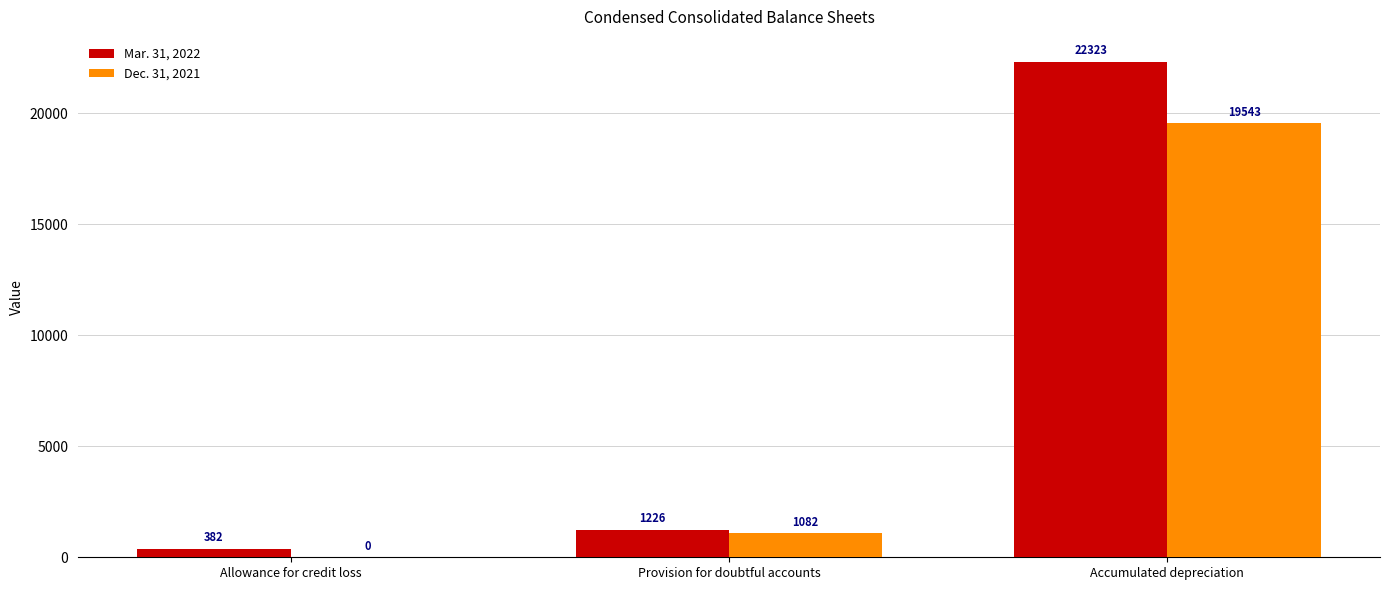

Read the Dec. 31, 2021 value at Accumulated depreciation.

19543